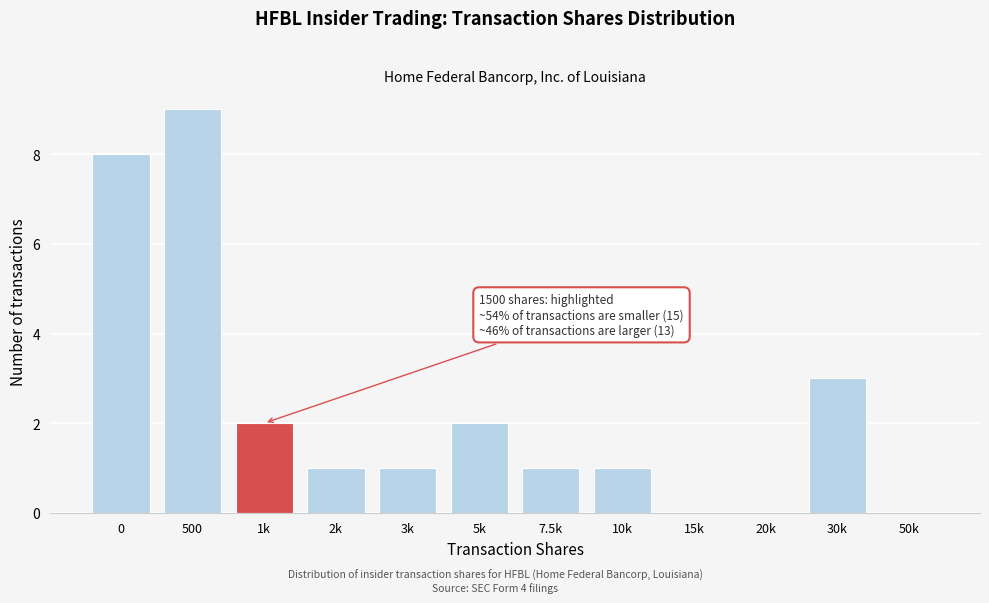

Reading right to left, extract all data points from this chart.

50k=0	30k=3	20k=0	15k=0	10k=1	7.5k=1	5k=2	3k=1	2k=1	1k=2	500=9	0=8